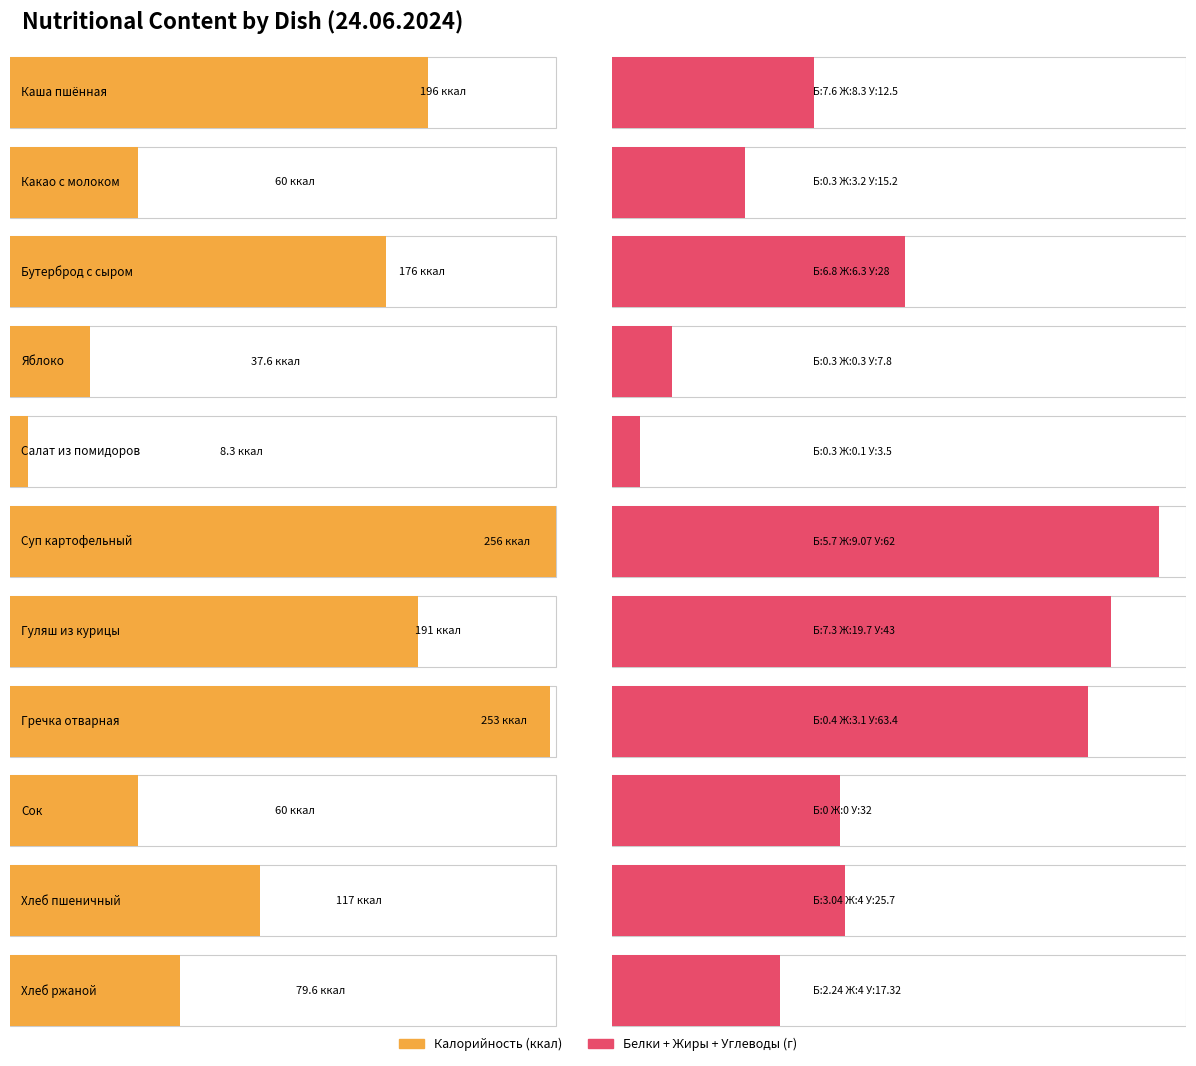

Which category has the lowest value in the Жиры series?

Сок